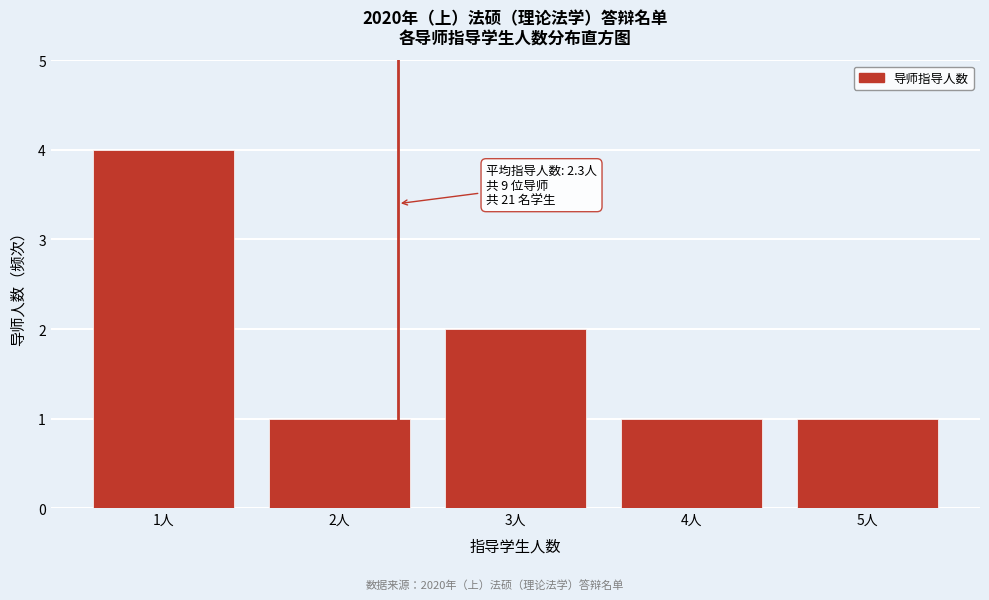

Reading right to left, extract all data points from this chart.

5人=1	4人=1	3人=2	2人=1	1人=4